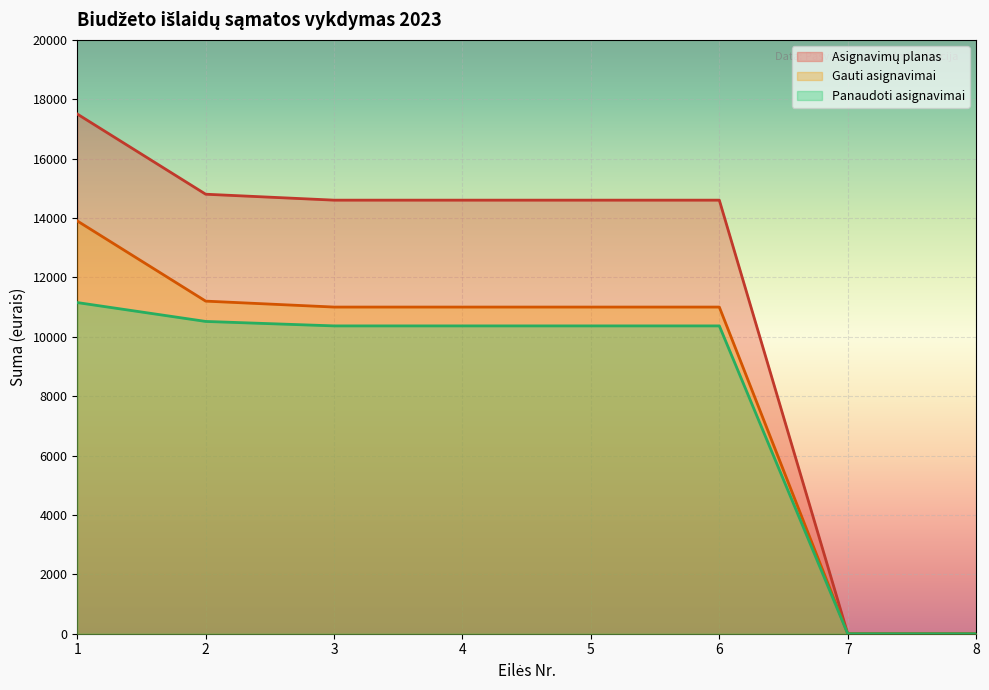

Where does the Gauti asignavimai series first go above 11000?

1